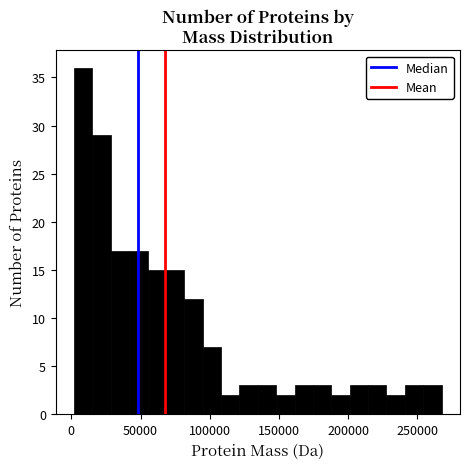

Read against the x-axis, roughly where is the centre of the tallest bar?

10000